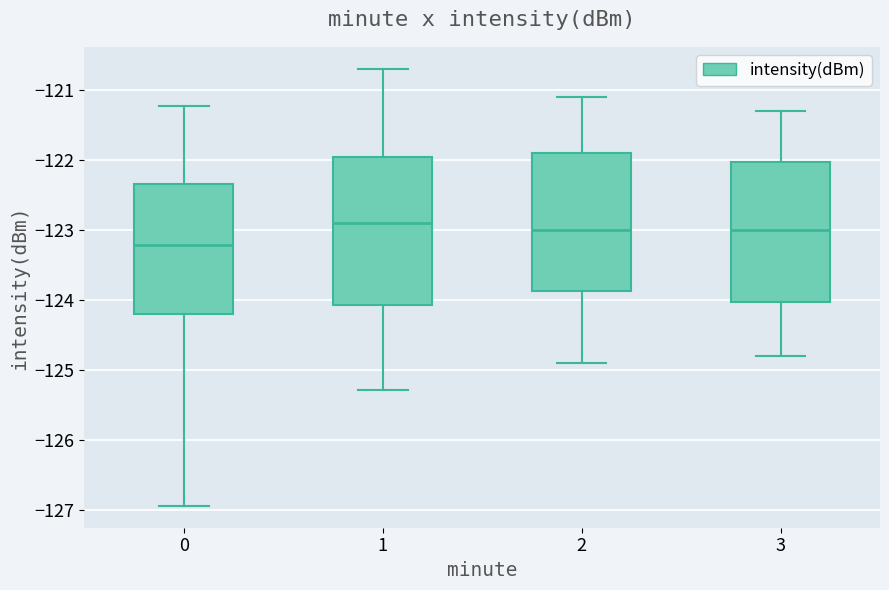

Which box is the tallest, from its lower edge to its upper edge?

1